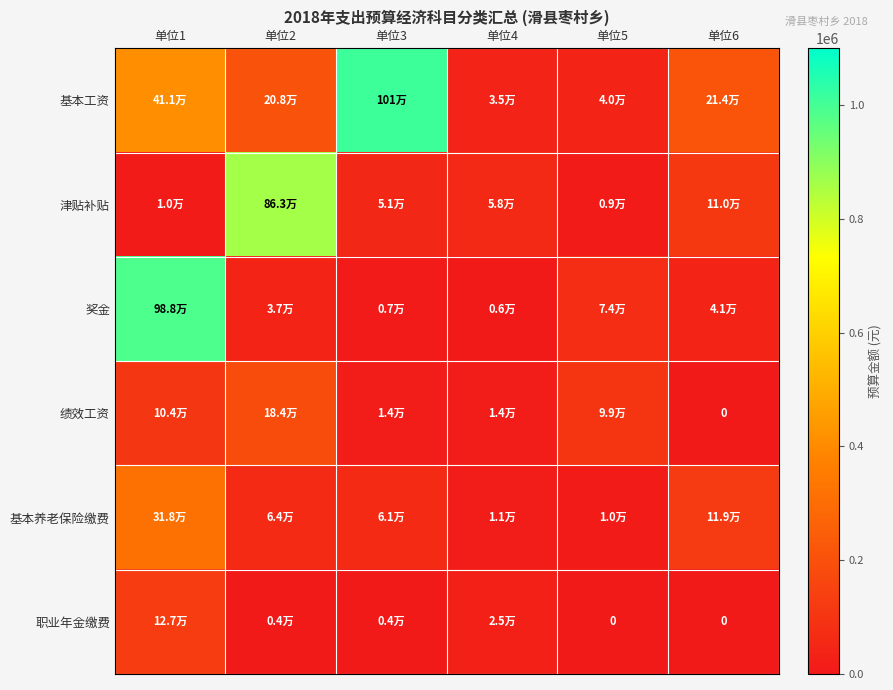

List the labels in order of 奖金 value, largest first.

单位1, 单位5, 单位6, 单位2, 单位3, 单位4